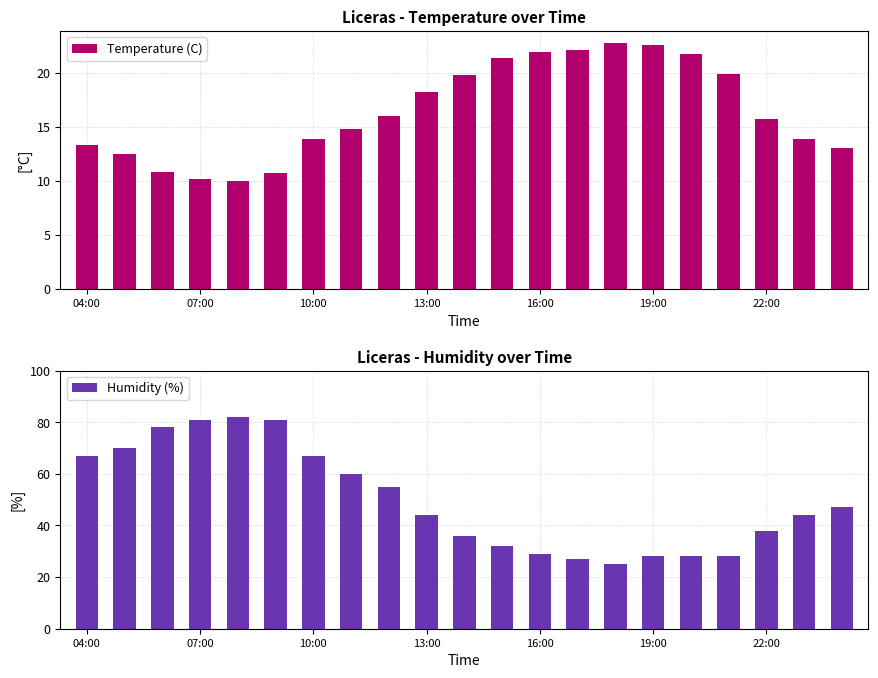

What is the lowest value of the Temperature (C) series?

10.0